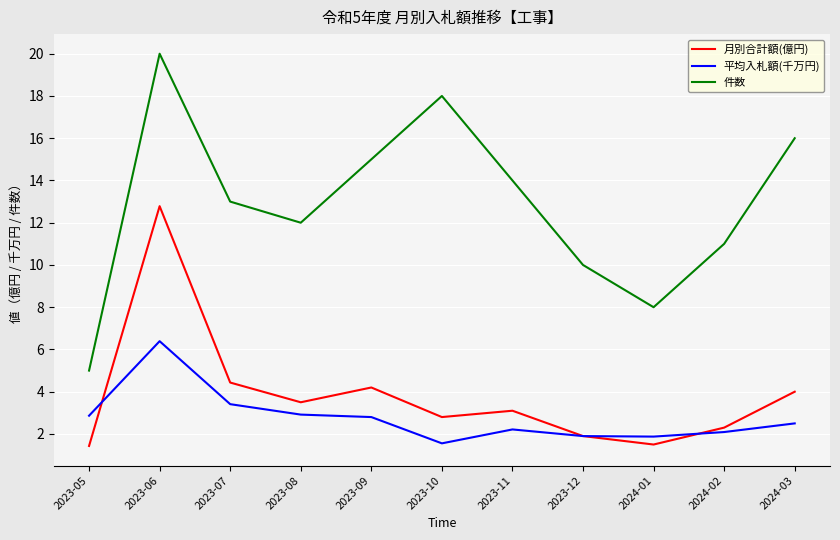

Which series changed the most between 2023-12 and 2024-03?

件数